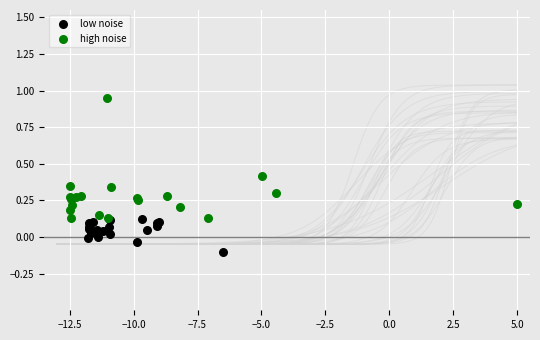

Which series has the widest spread of Y values?

high noise